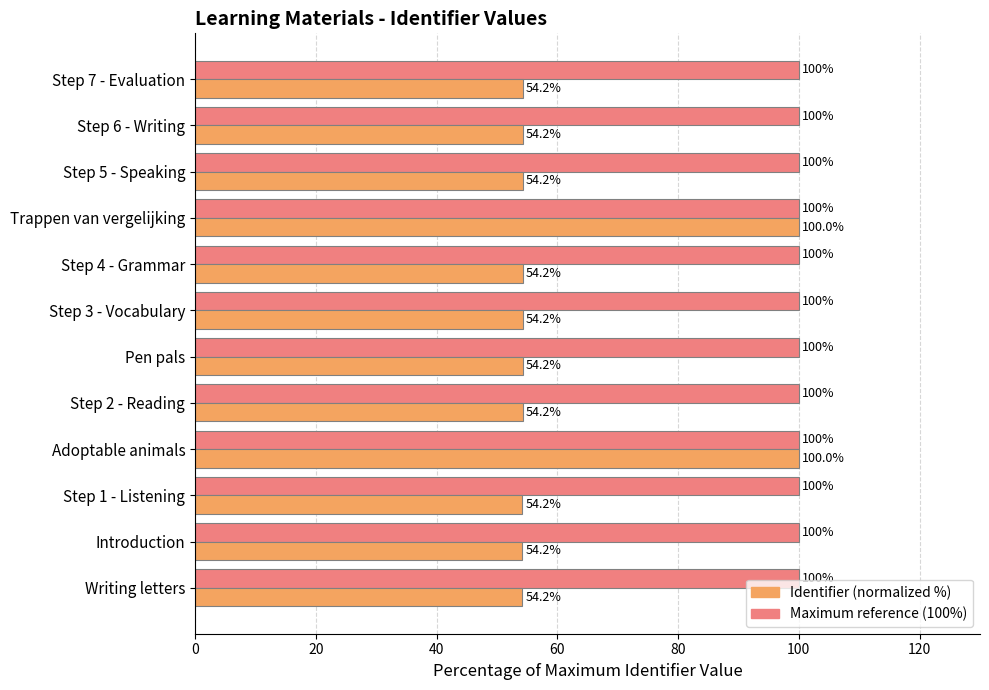

What is the smallest value displayed?

54.2